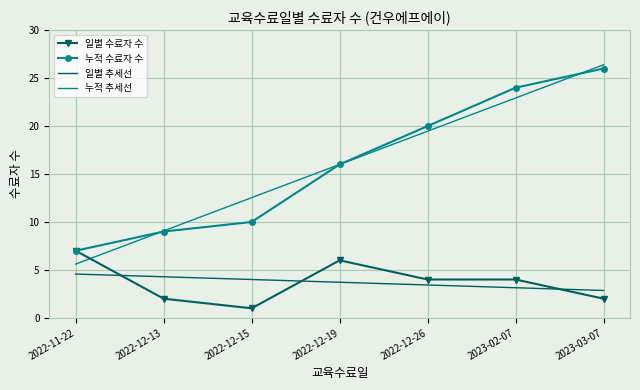

What is the sum of the 누적 수료자 수 values at 2022-12-19 and 2023-03-07?

42.0